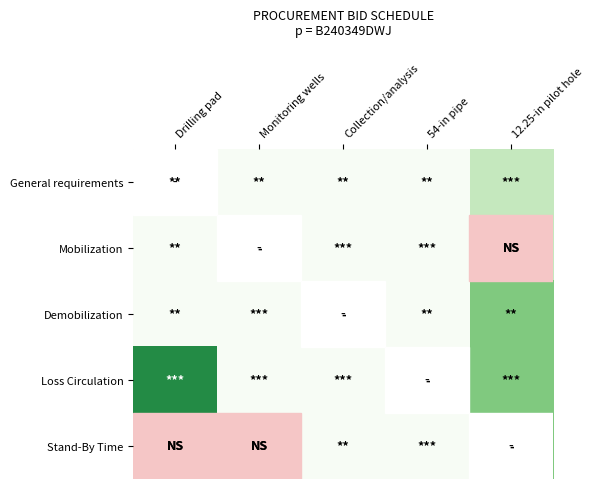

Rank the series by their maximum value, from highest to lowest.

Stand-By Time, Loss Circulation, Demobilization, General requirements, Mobilization